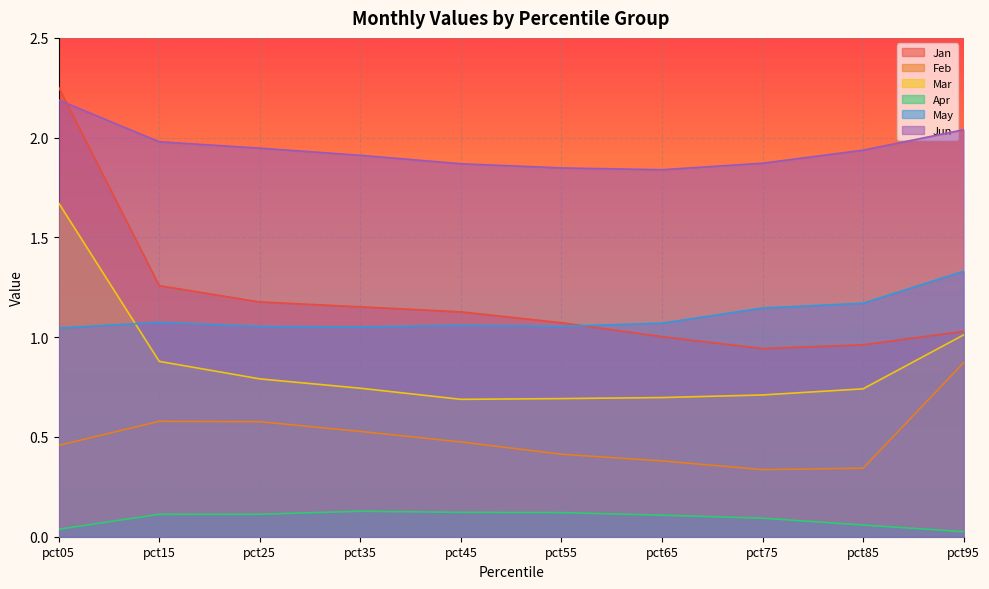

What is the value of the Jun point at the 9th from the left?

1.9